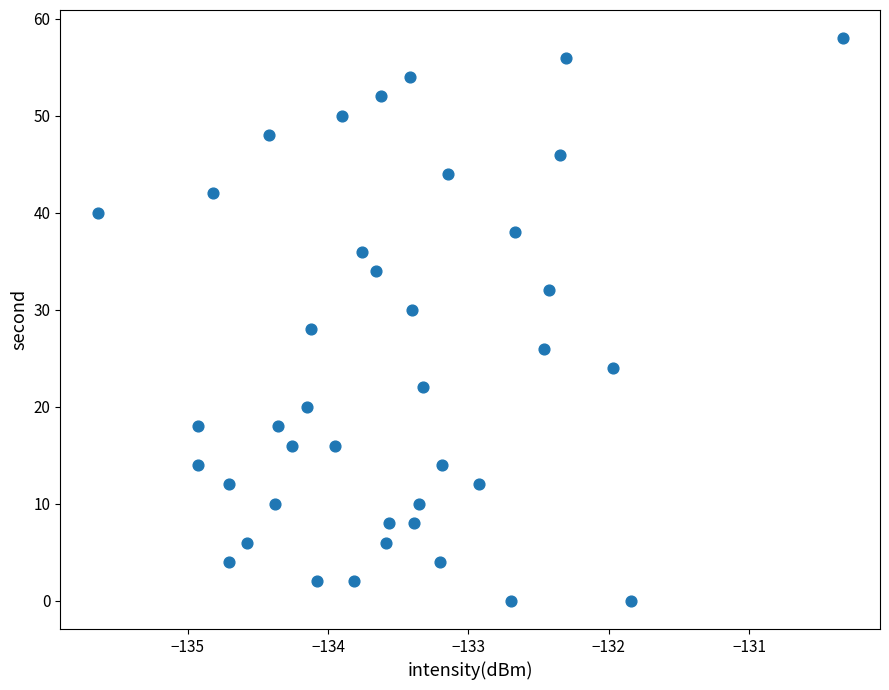

What is the range of Y values (max minus min)?

58